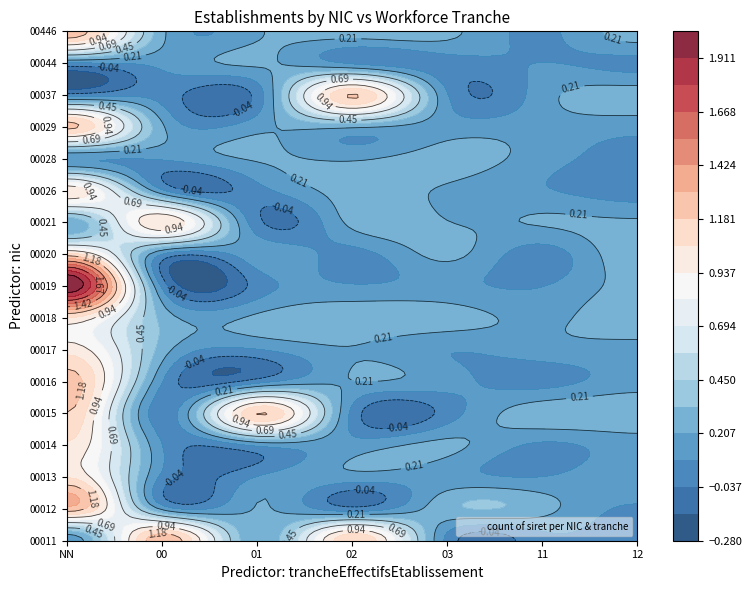

At which label is 00015 closest to 0?

00